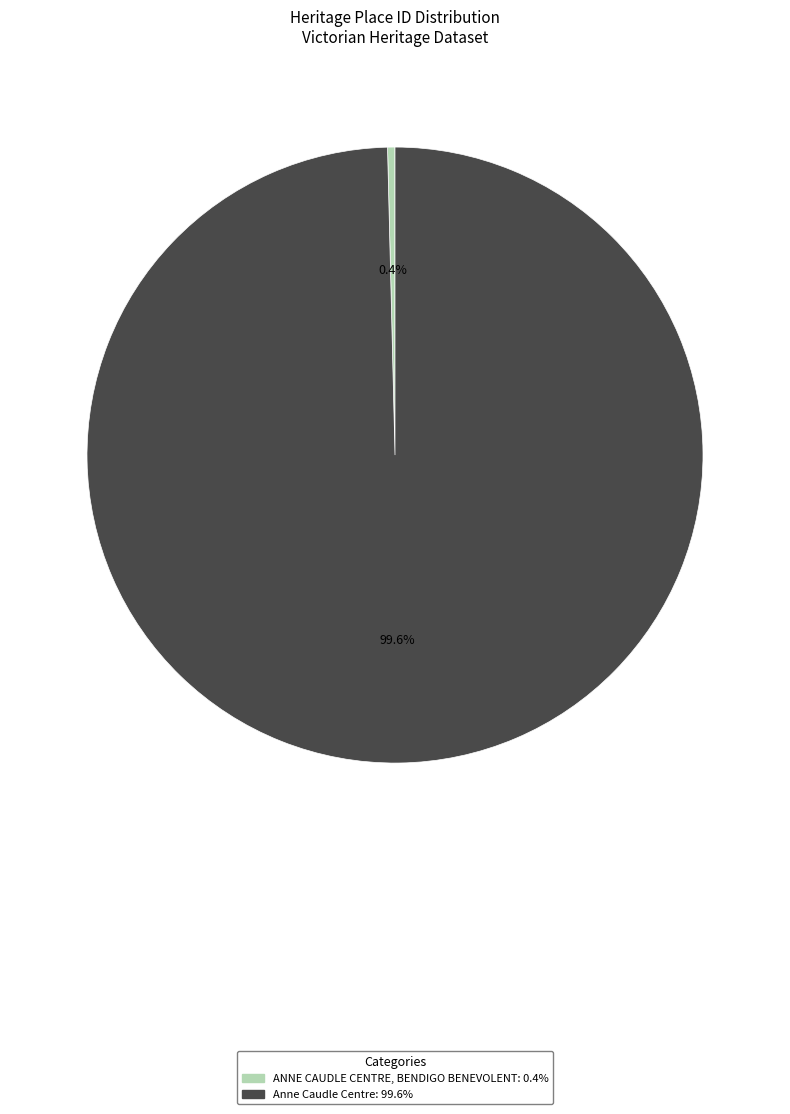

Count the number of slices in the pie.

2